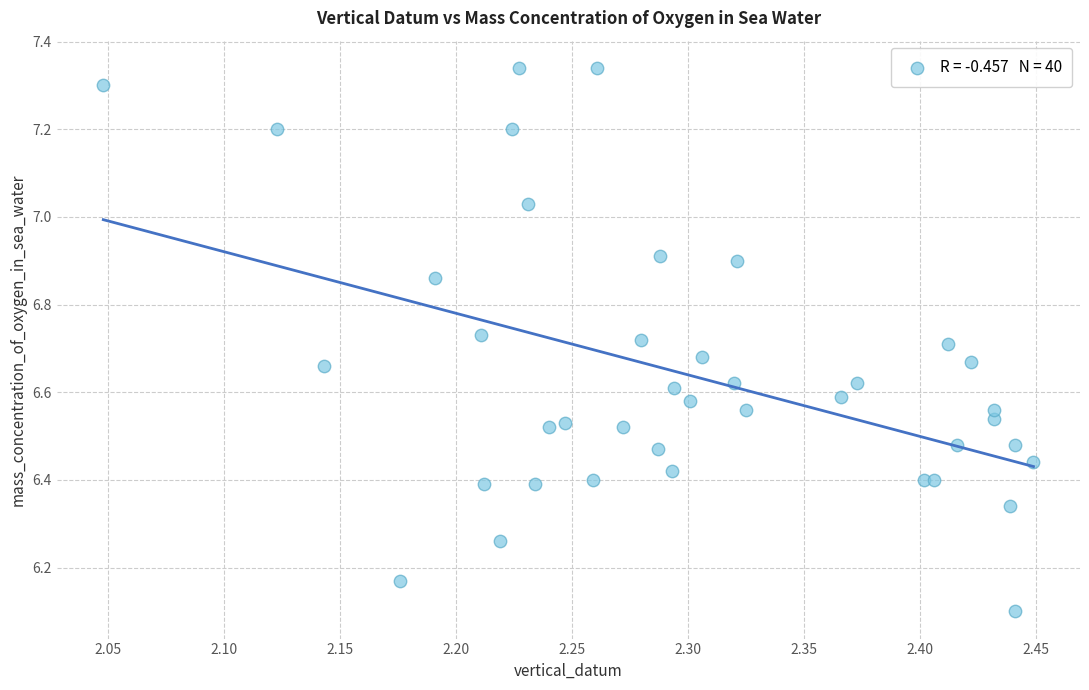

What Y value in the scatter plot is closest to 6?

6.1